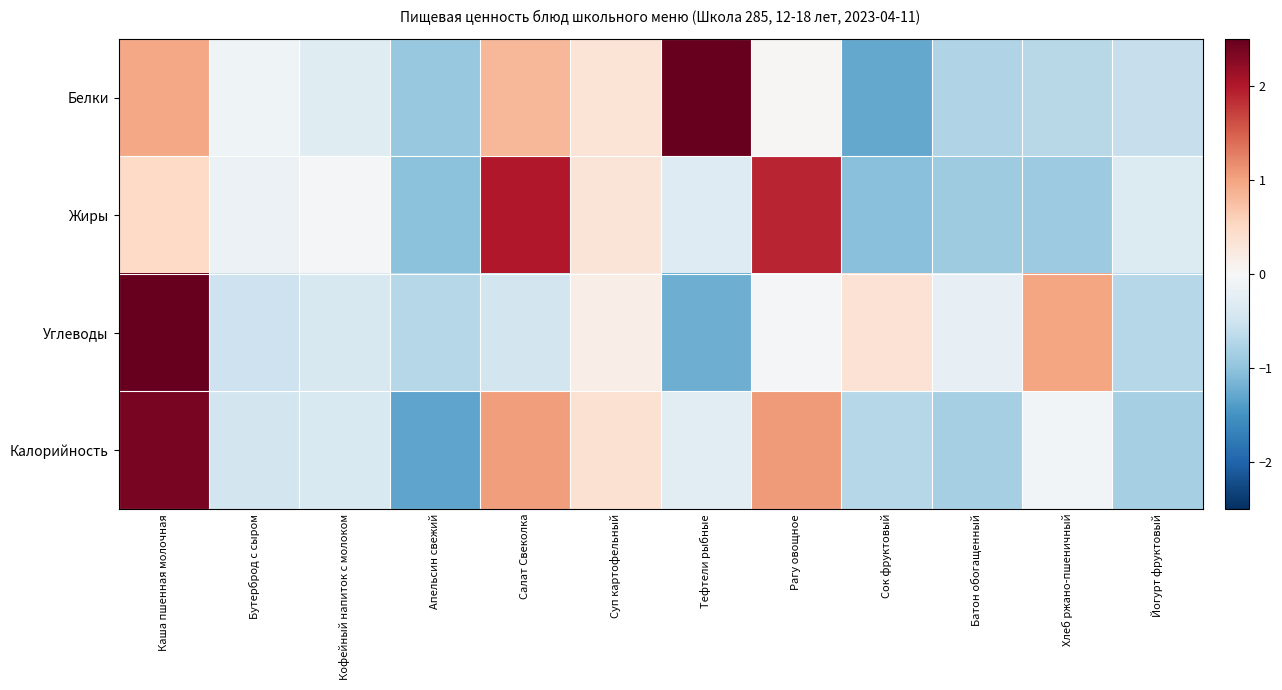

What is the spread (max minus min) of values at Батон обогащенный?

0.7